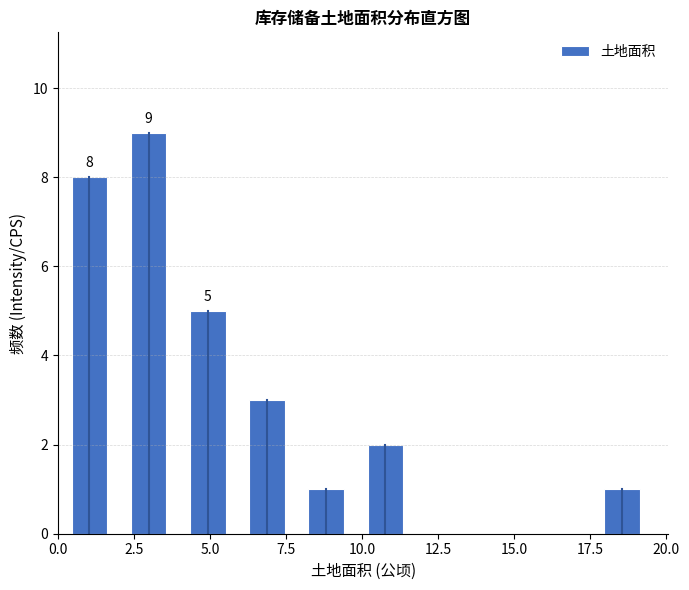

Read against the x-axis, roughly where is the centre of the tallest bar?

3.0